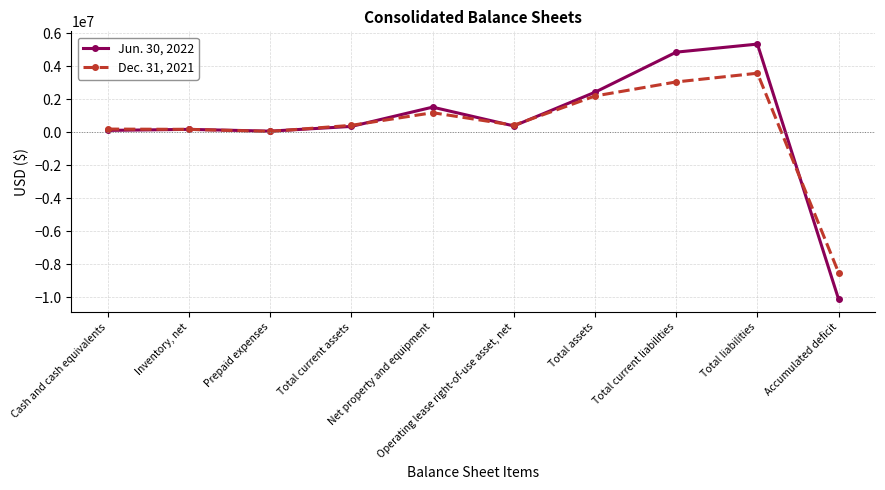

What are all the series names shown in the legend?

Jun. 30, 2022, Dec. 31, 2021